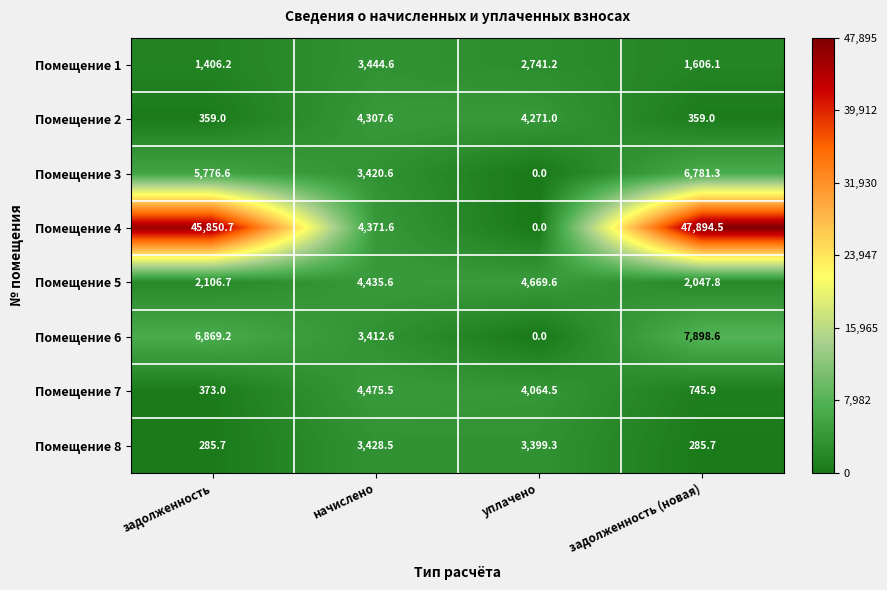

At which category is the sum across all series the highest?

задолженность (новая)